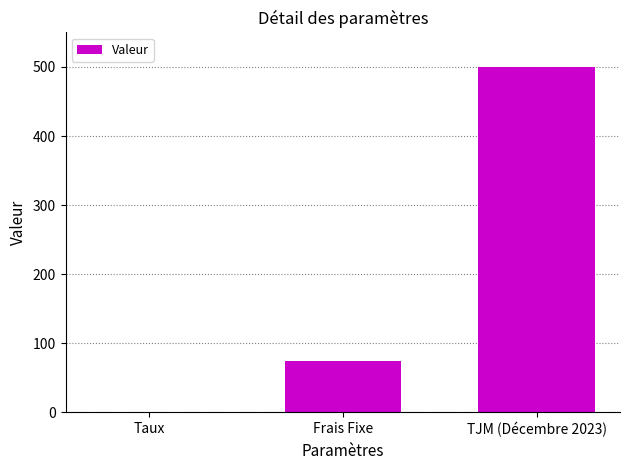

What is the sum of all values?

575.1